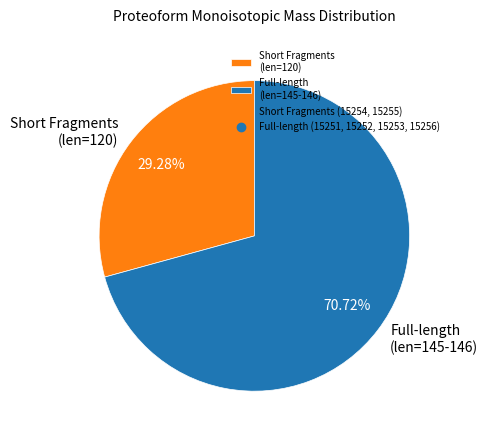

Which has a higher value, Full-length (len=145-146) or Short Fragments (len=120)?

Full-length (len=145-146)